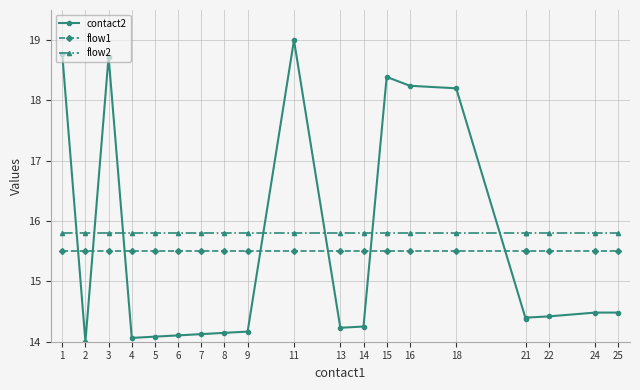

Which series has the widest spread of values?

contact2